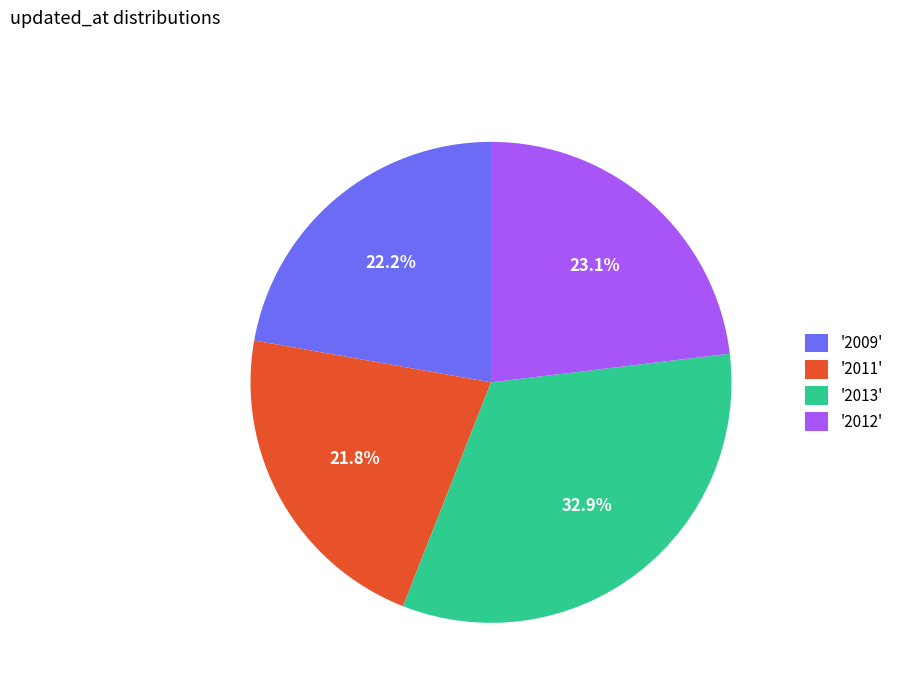

What is the ratio of the value at '2012' to the value at '2011'?

1.1